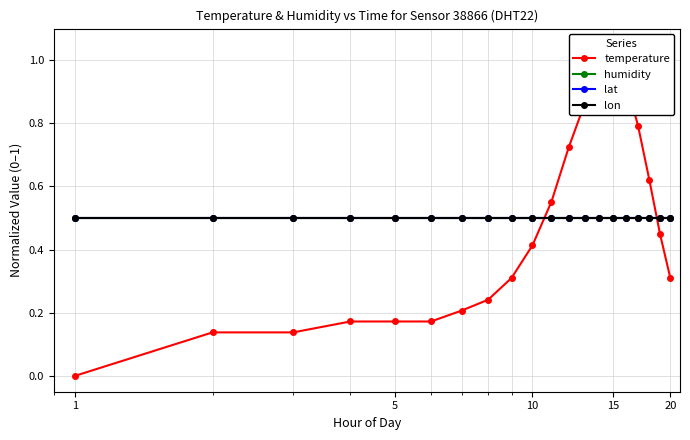

Where is humidity nearest to the value 0?

1